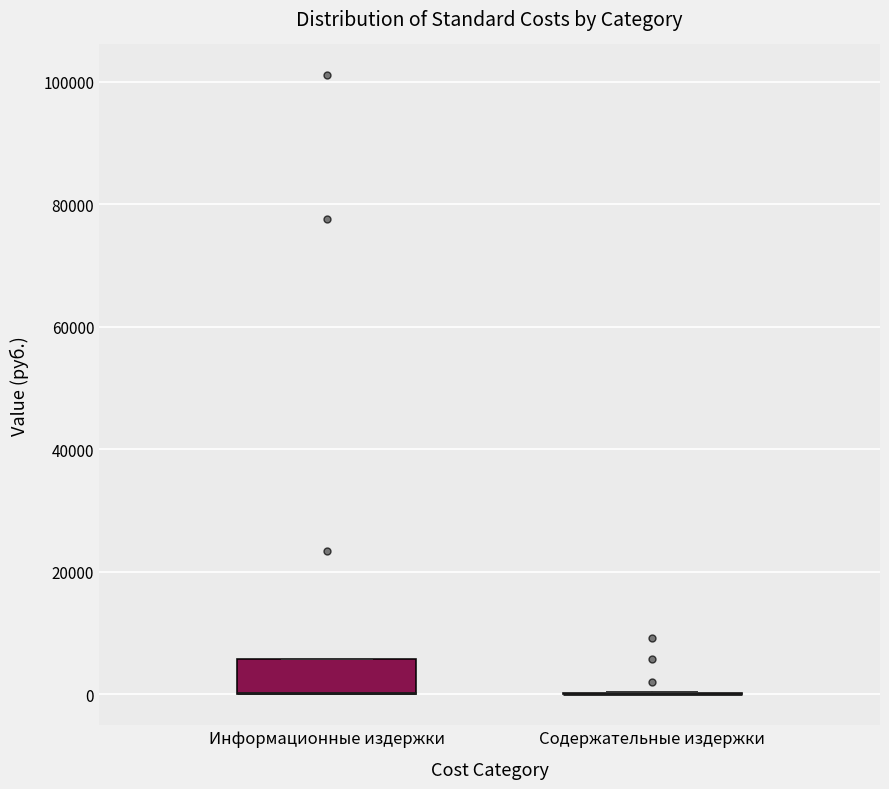

Reading left to right, transcribe this box plot: for each box, give where its median line is, the range the box spans, and where its two whiskers end, as read against the y-axis. The values are not printed on the chart, so give them approximately, as read against the axis.

Информационные издержки: median 0 (drawn on the box's lower edge), box 0 to 6000, whiskers 0 to 6000
Содержательные издержки: box collapsed to a line at 0, whiskers 0 to 0